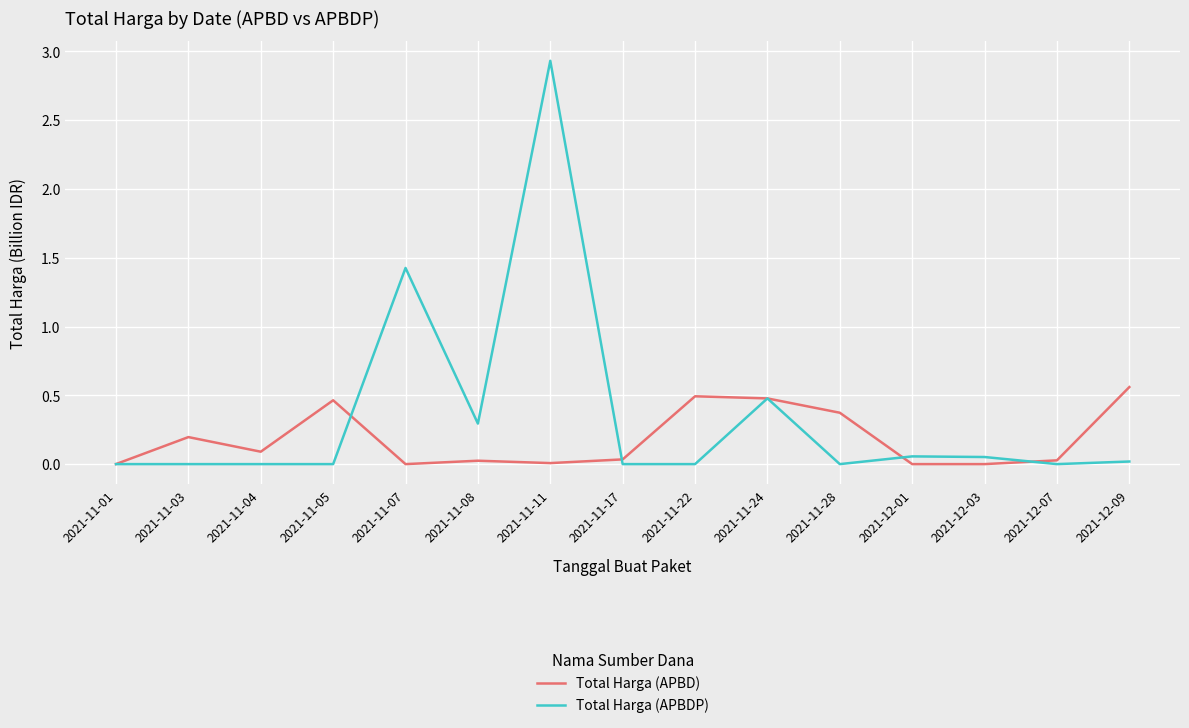

How many lines are shown in the chart?

2